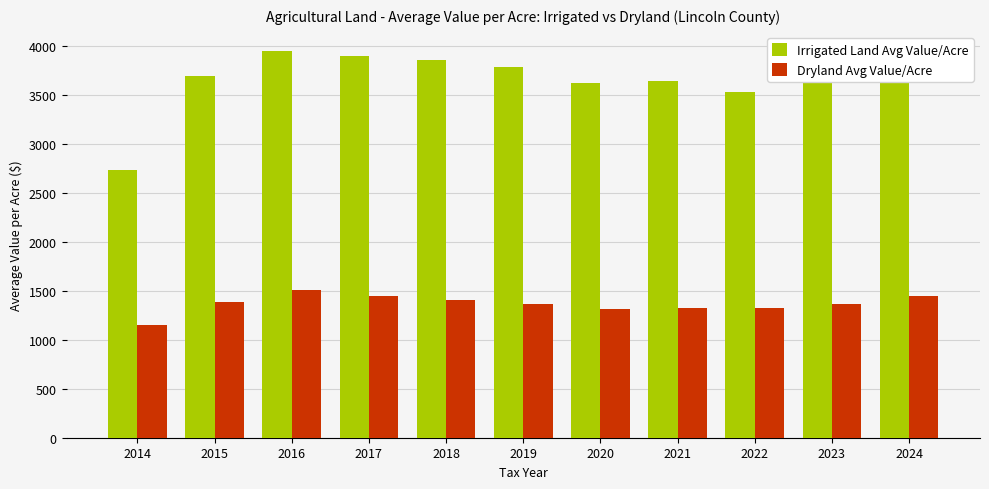

Rank the series at 2024 from lowest to highest value.

Dryland Avg Value/Acre, Irrigated Land Avg Value/Acre